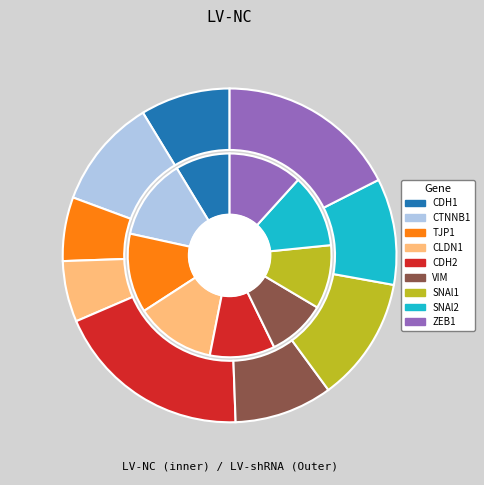

To the nearest percent, what is the combined percentage of 6 and 4?

31%